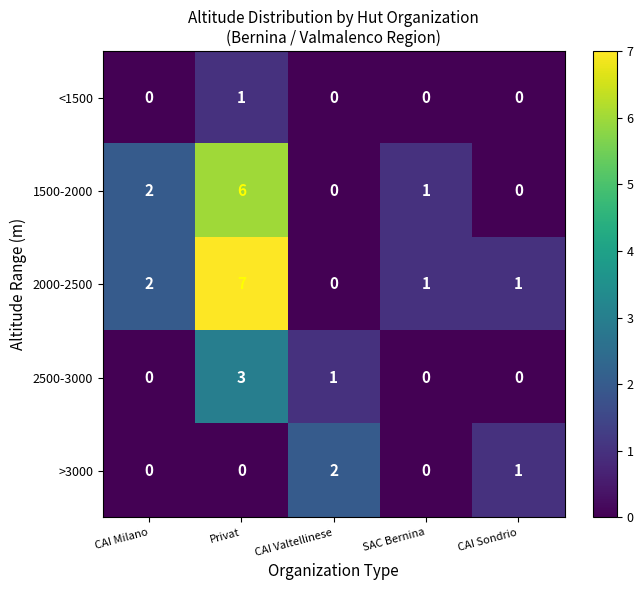

List the series in order of their peak value, highest first.

2000-2500, 1500-2000, 2500-3000, >3000, <1500